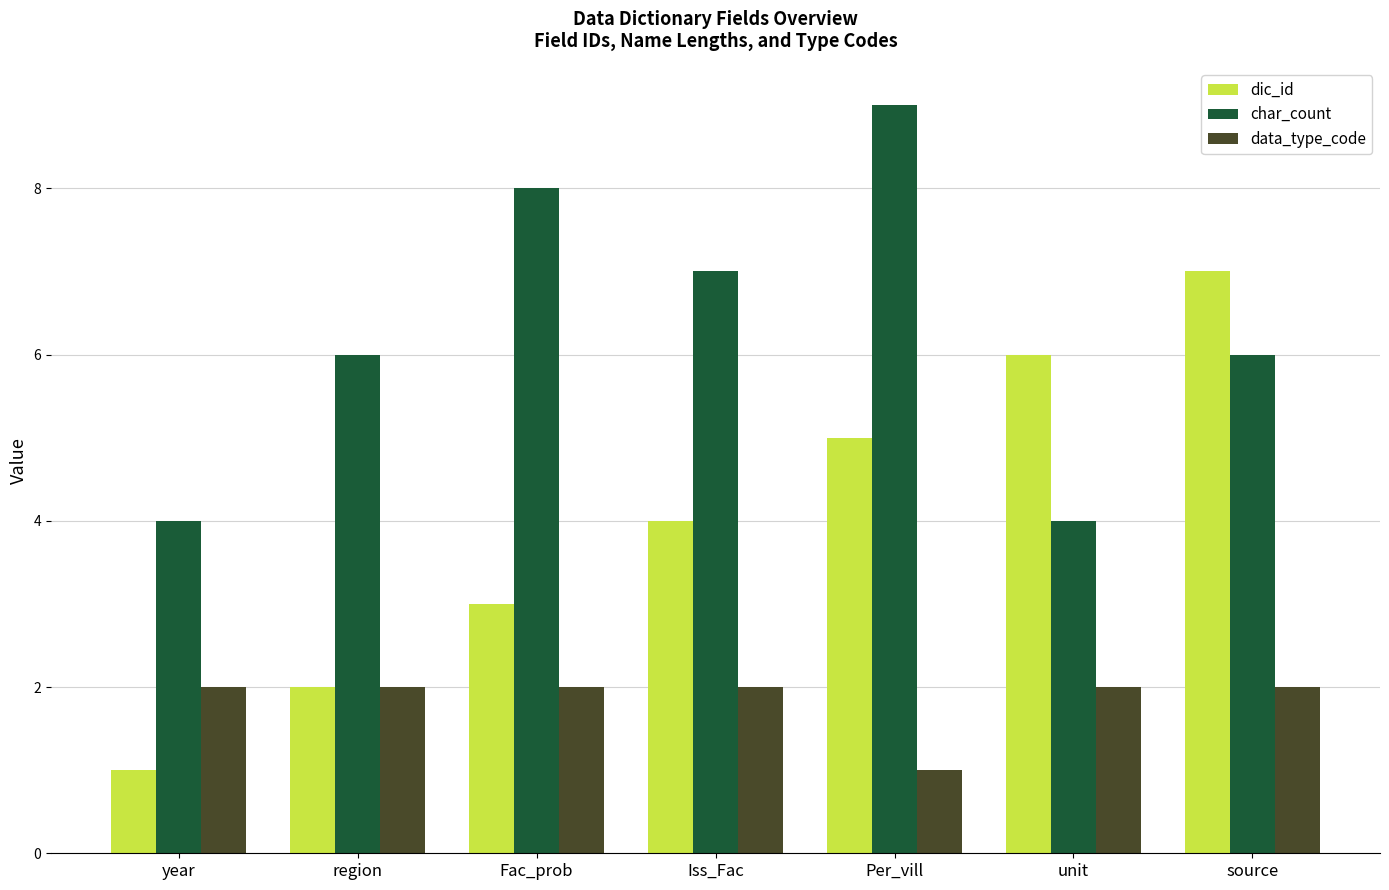

What is the label of the 7th bar from the left?

source